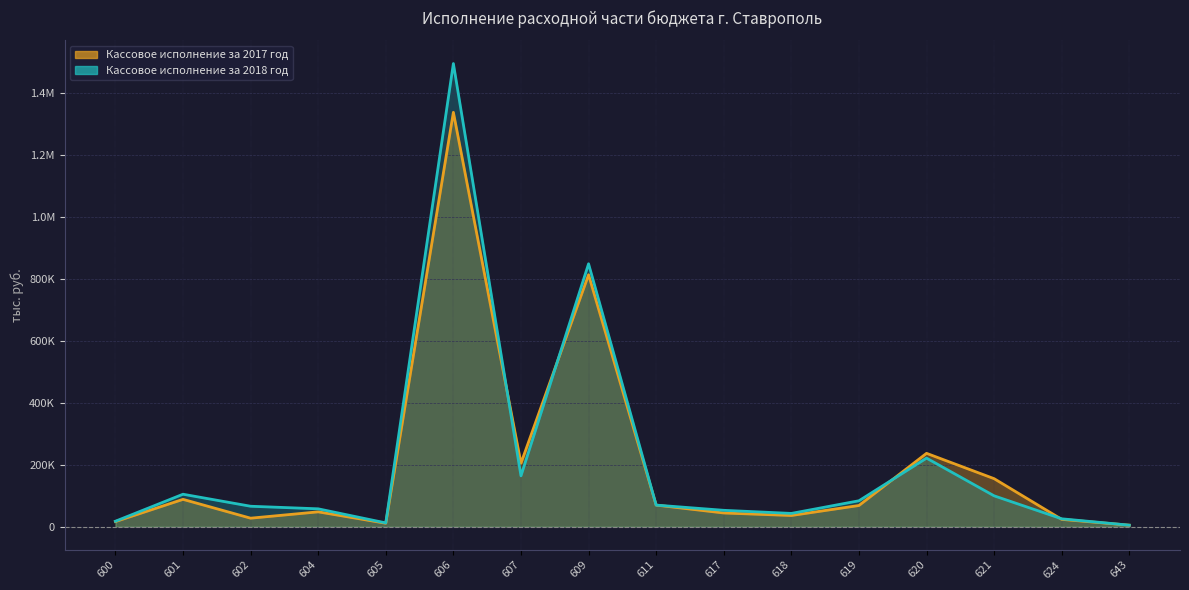

Reading left to right, list all the values displayed in this chart.

Кассовое исполнение за 2017 год: 16805	88501	27766	48200	11468	1336926	205074	813007	69982	44524	36443	68694	236943	155204	23910	5223
Кассовое исполнение за 2018 год: 17917	105008	66250	57969	12496	1494207	164366	848311	69903	53136	43120	83909	221492	99837	25757	5223